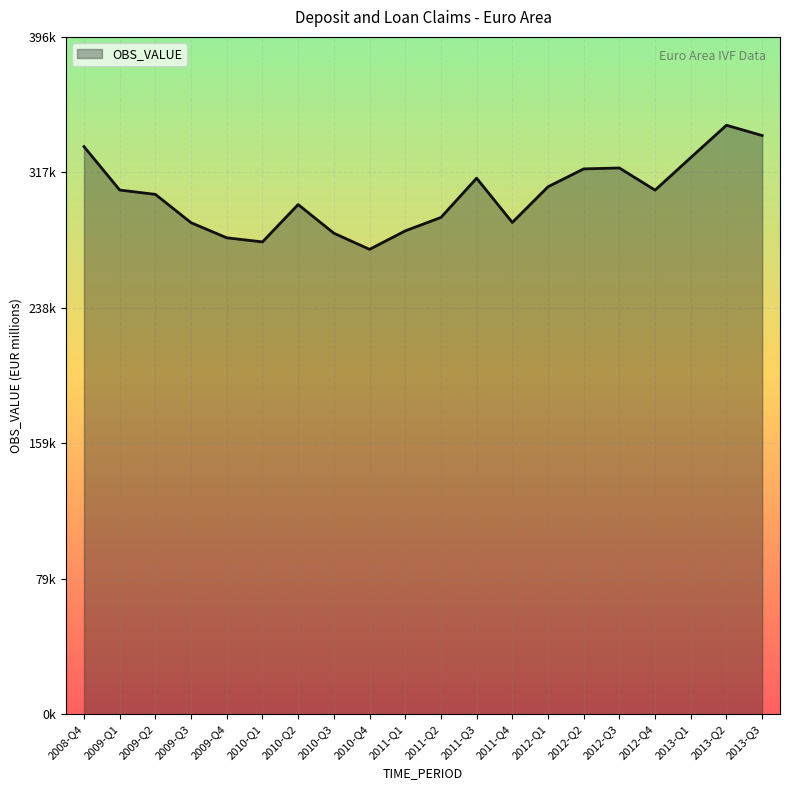

Rank the categories by value from highest to lowest.

2013-Q2, 2013-Q3, 2008-Q4, 2013-Q1, 2012-Q3, 2012-Q2, 2011-Q3, 2012-Q1, 2009-Q1, 2012-Q4, 2009-Q2, 2010-Q2, 2011-Q2, 2011-Q4, 2009-Q3, 2011-Q1, 2010-Q3, 2009-Q4, 2010-Q1, 2010-Q4